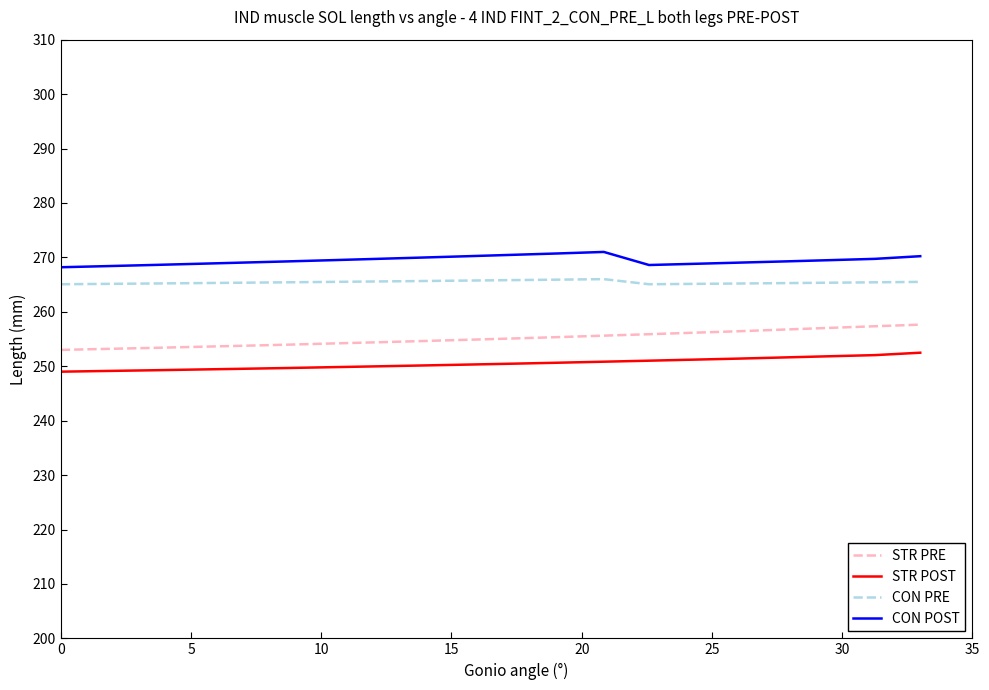

Rank the series by their average value, from highest to lowest.

CON POST, CON PRE, STR PRE, STR POST